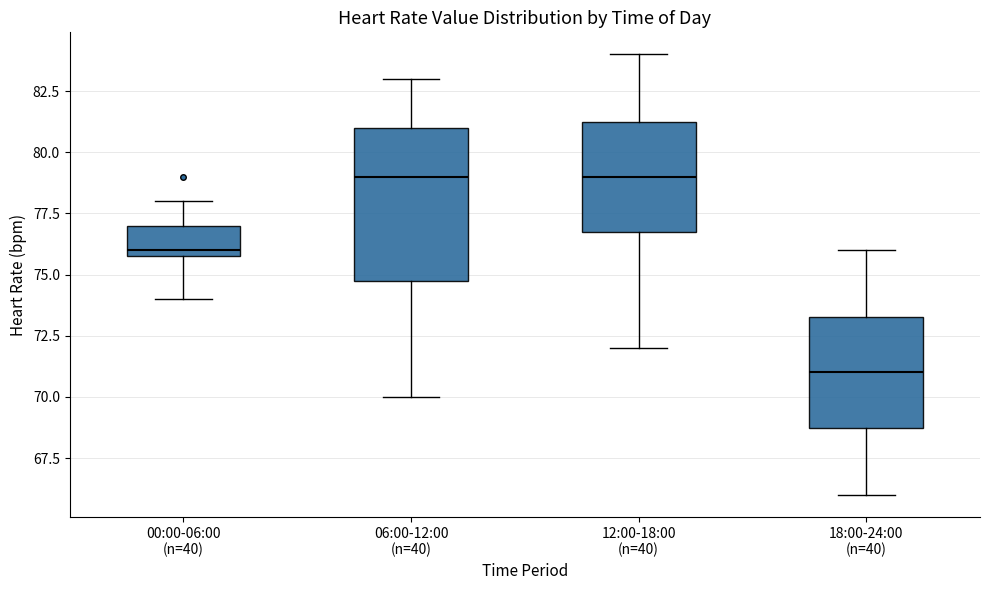

Which box is the tallest, from its lower edge to its upper edge?

06:00-12:00 (n=40)